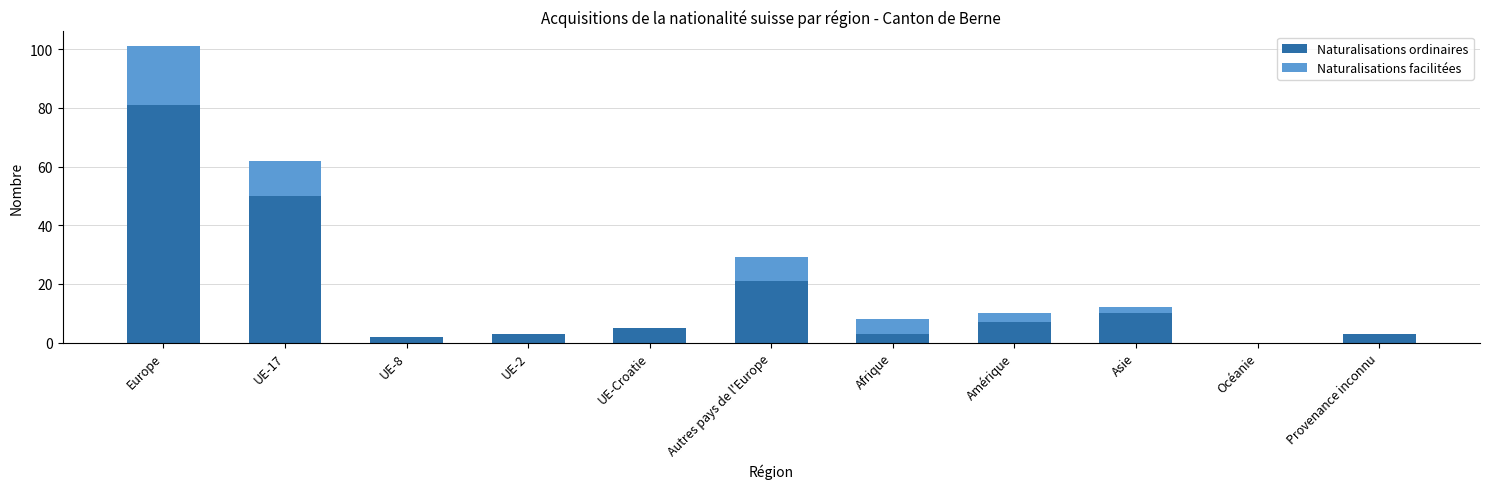

Reading left to right, list the values for the Naturalisations ordinaires series.

Europe=81	UE-17=50	UE-8=2	UE-2=3	UE-Croatie=5	Autres pays de l'Europe=21	Afrique=3	Amérique=7	Asie=10	Océanie=0	Provenance inconnu=3